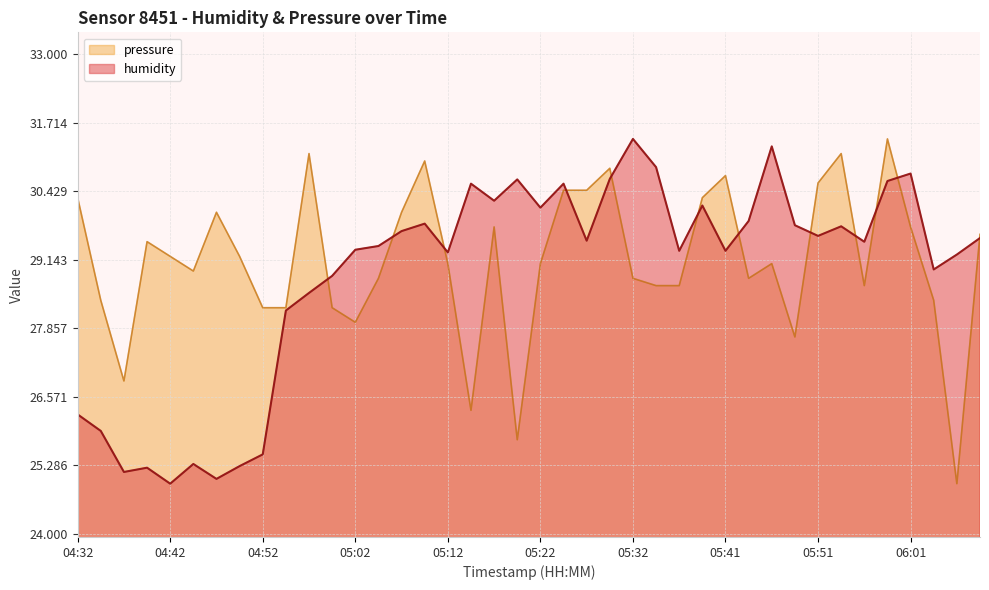

What is the minimum value for humidity?

24.9